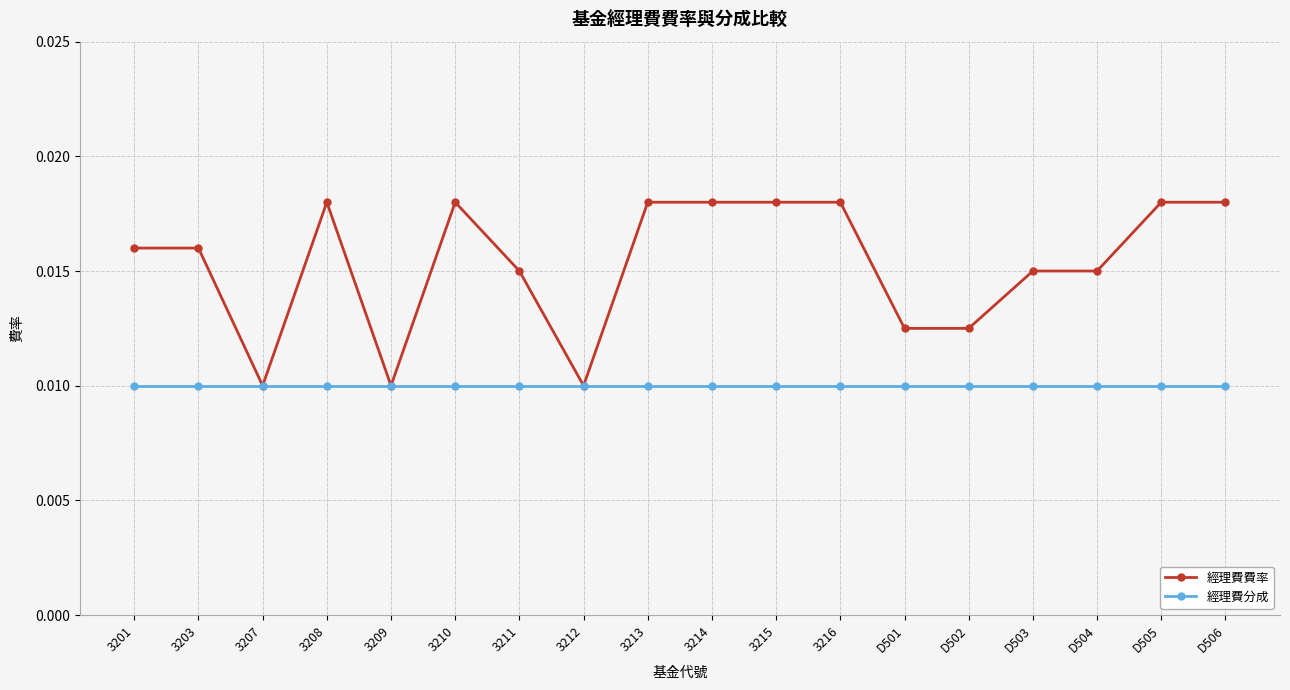

Which series has the largest range (max minus min)?

經理費費率